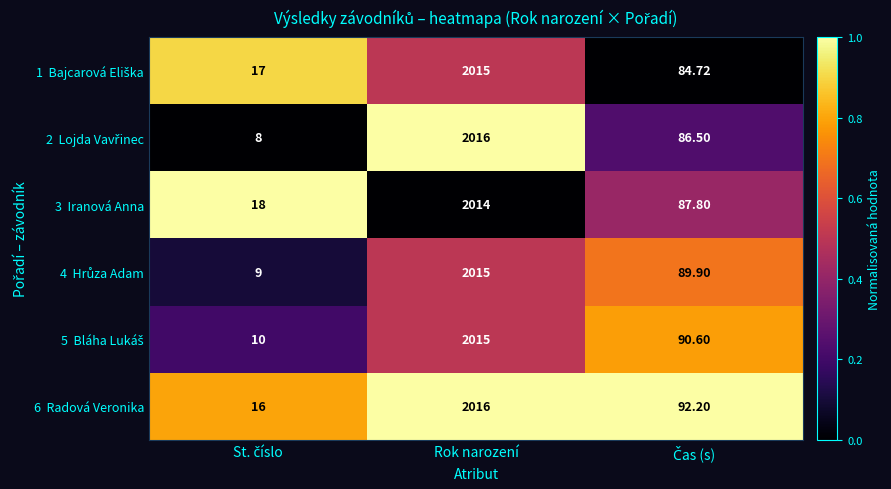

At which category does the chart reach its peak across all series?

Rok narození